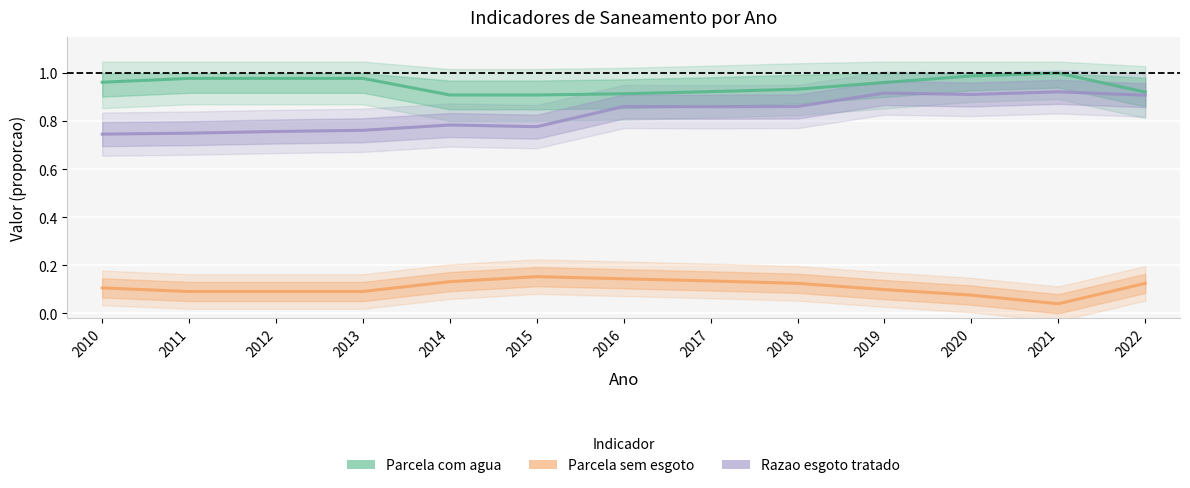

In Razao esgoto tratado, how many points are lower than both neighbors (excluding endpoints)?

3